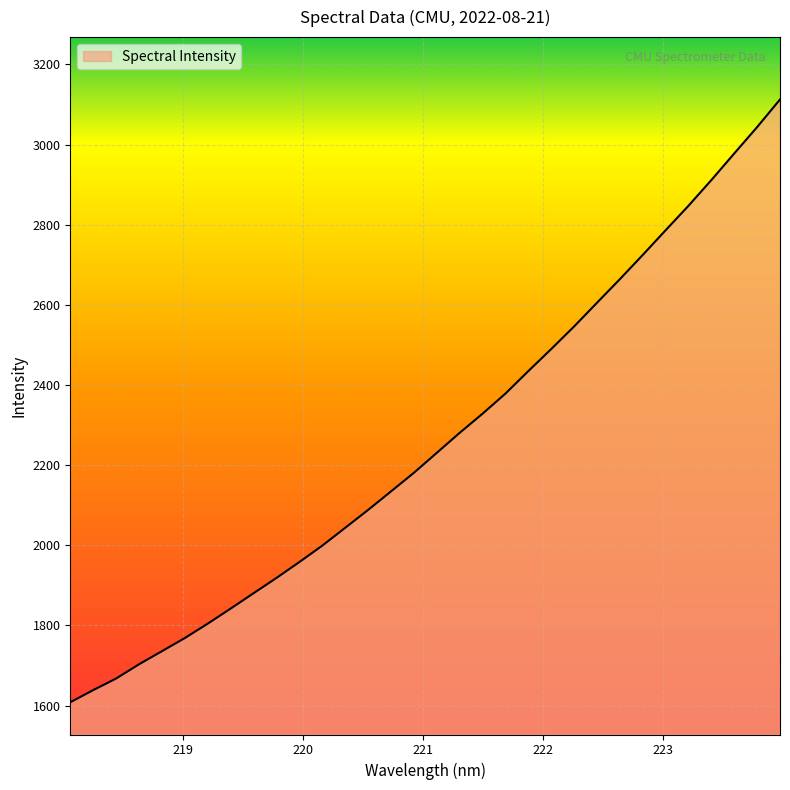

What is the minimum value shown in the chart?

1608.3